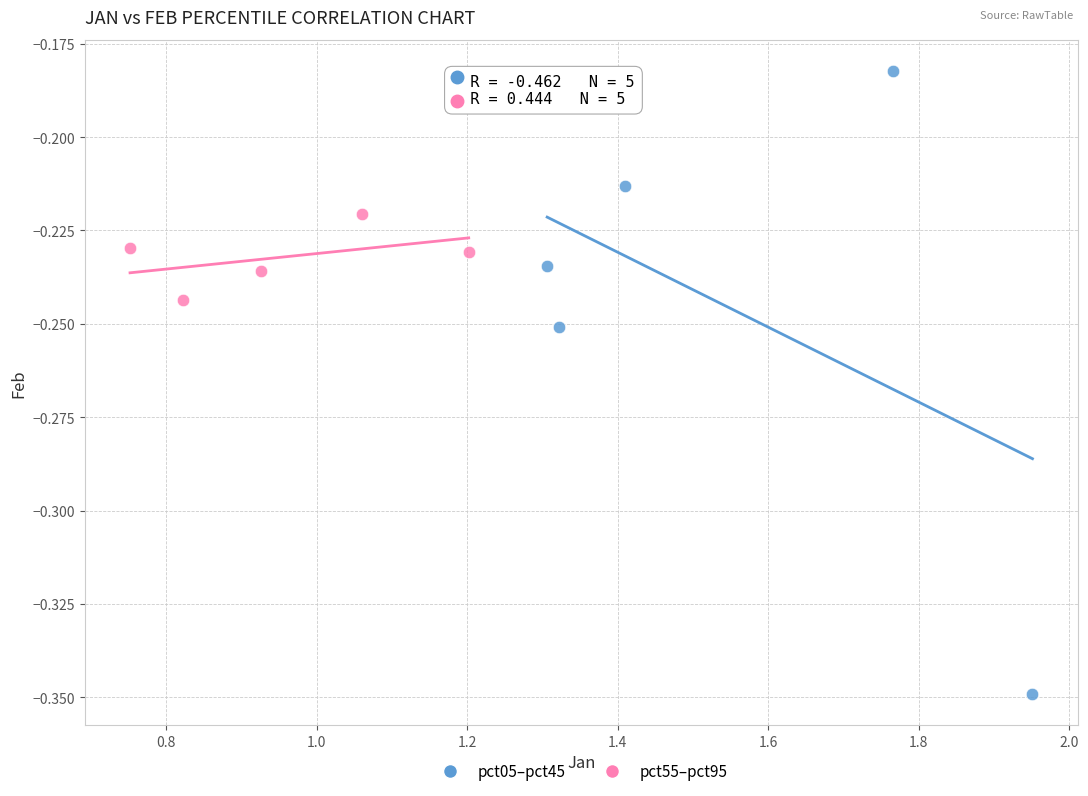

Which series reaches the maximum Y coordinate?

pct05–pct45